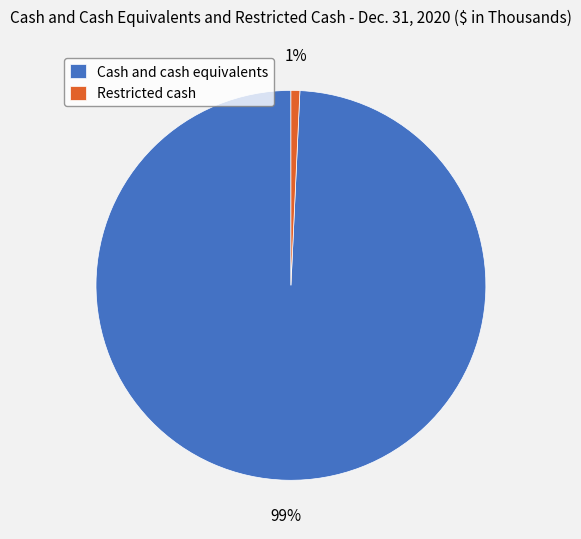

Is it true that Cash and cash equivalents is 89% of the pie?

False